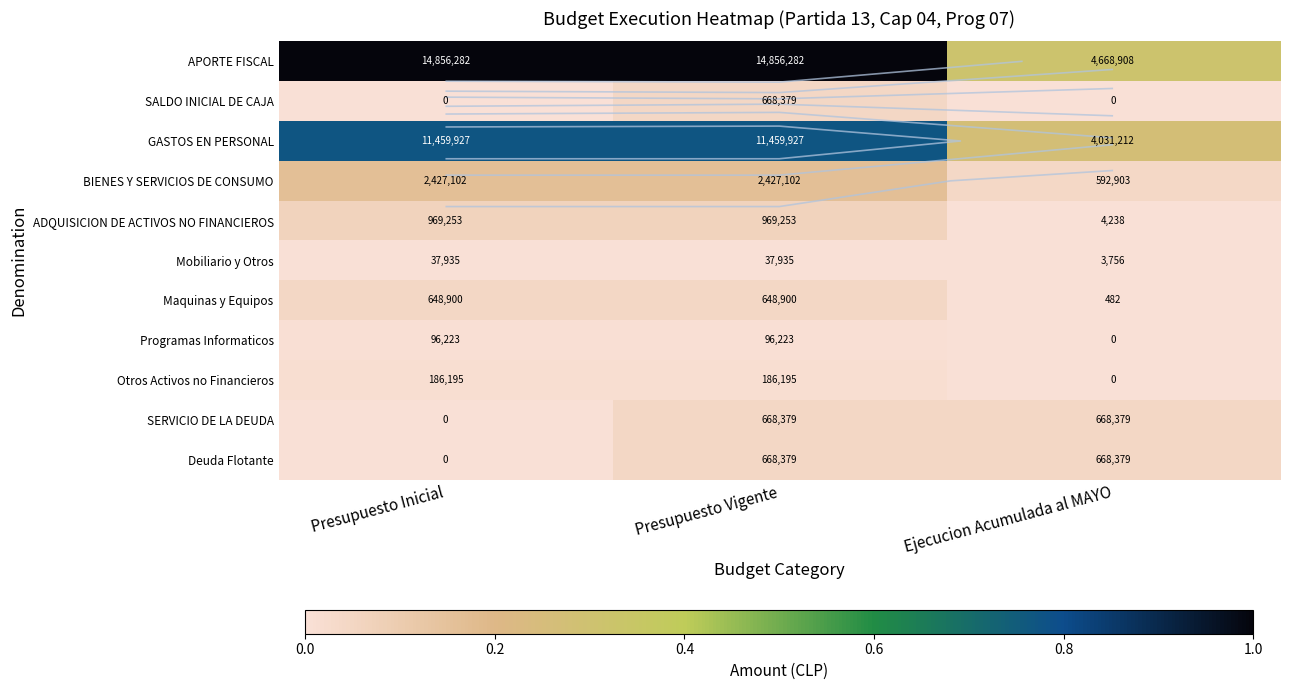

Is it true that ADQUISICION DE ACTIVOS NO FINANCIEROS equals 0.1 at Presupuesto Inicial?

True